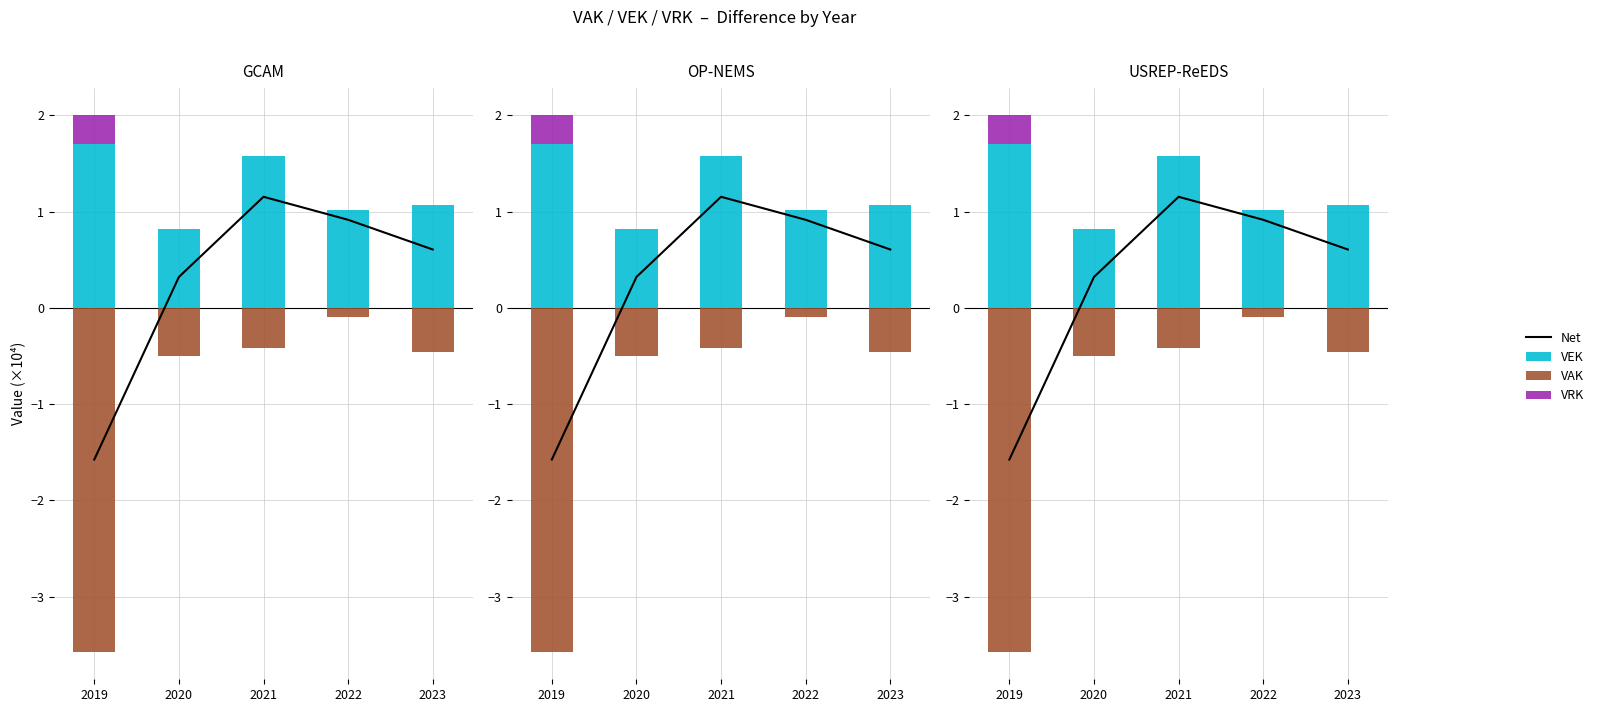

At how many categories does at least one series exceed -1?

5